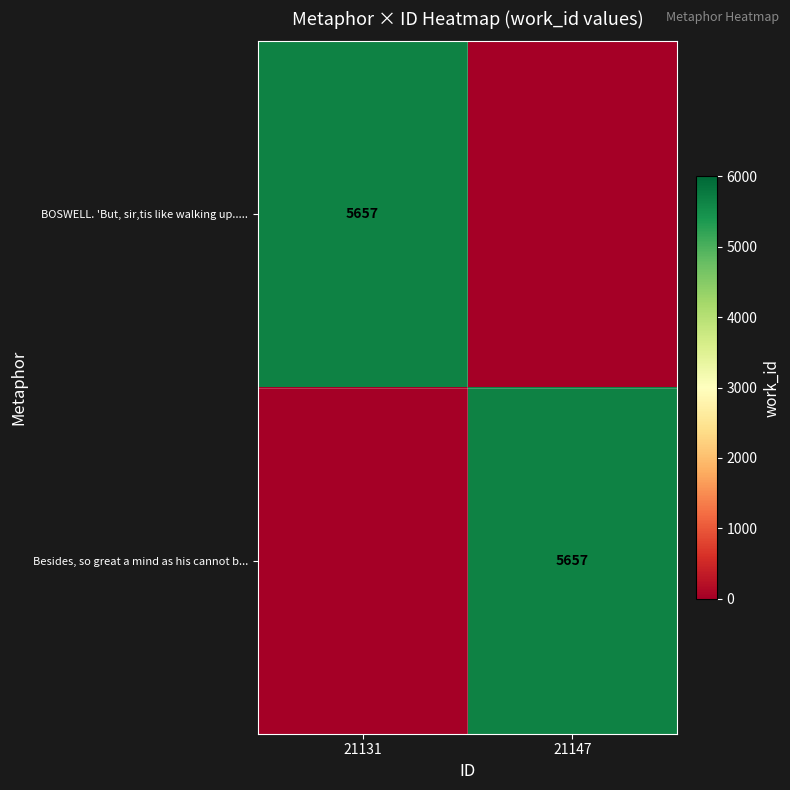

The BOSWELL. 'But, sir,tis like walking up..... series shows 5657 at 21131. True or false?

True